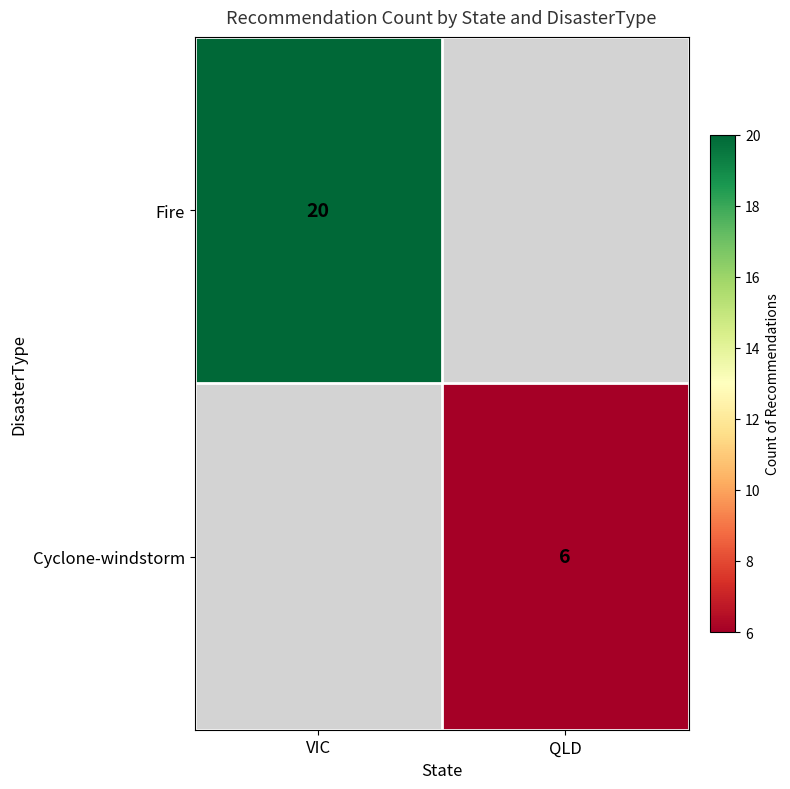

True or false: Cyclone-windstorm has a value of 6 at QLD.

True